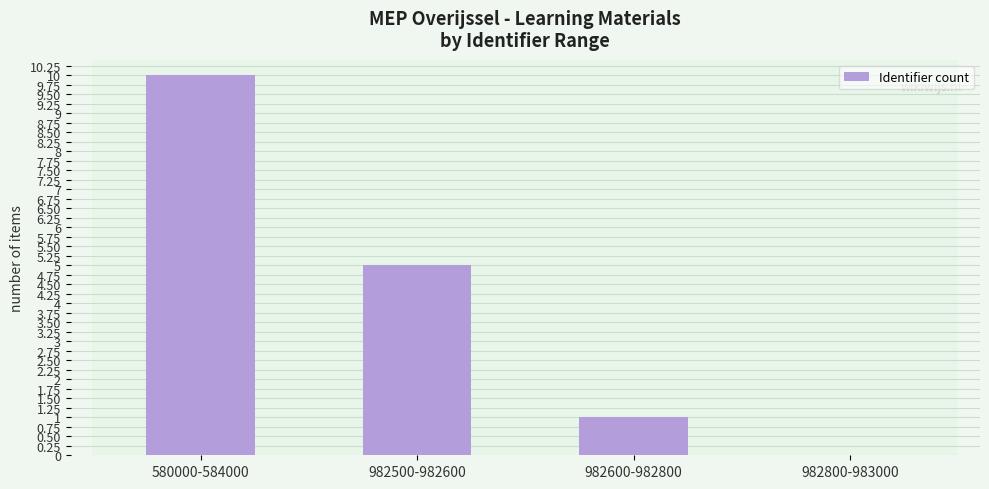

Reading left to right, what are all the values shown in this chart?

580000-584000=10	982500-982600=5	982600-982800=1	982800-983000=0